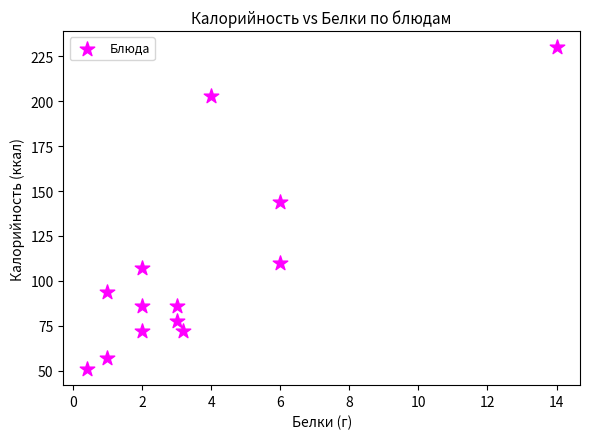

What is the range of Y values (max minus min)?

179